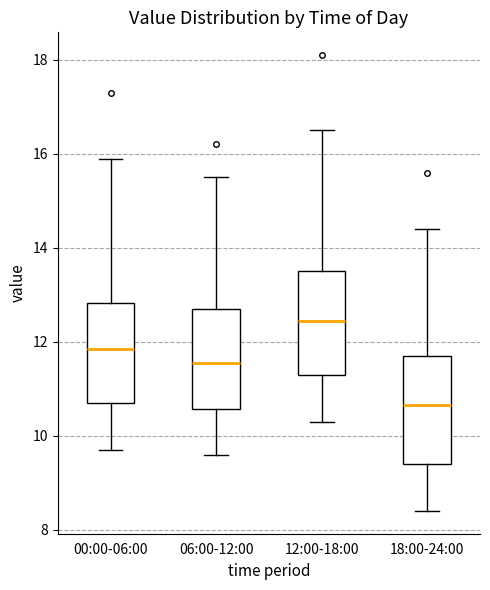

Which box has the lowest median line?

18:00-24:00